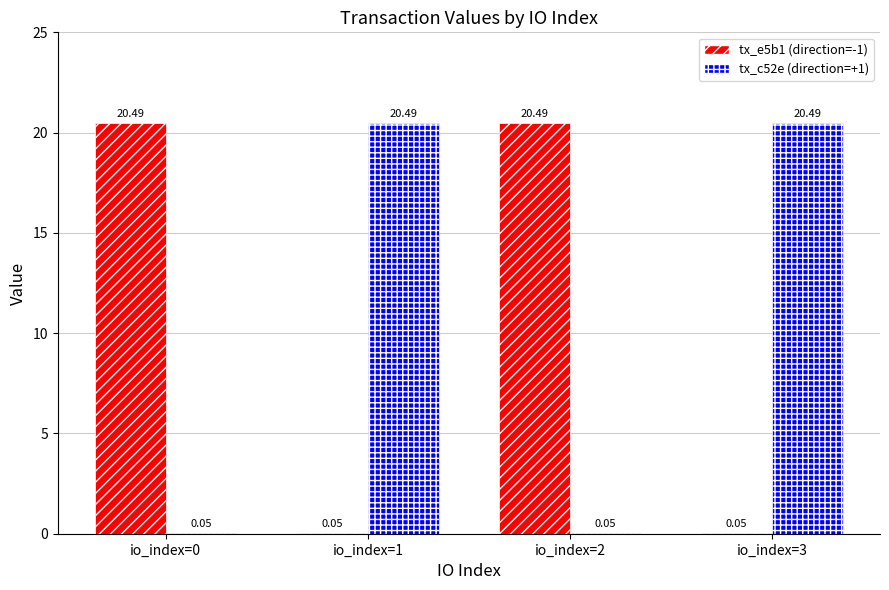

How many values in the tx_e5b1 (direction=-1) series exceed 20?

2